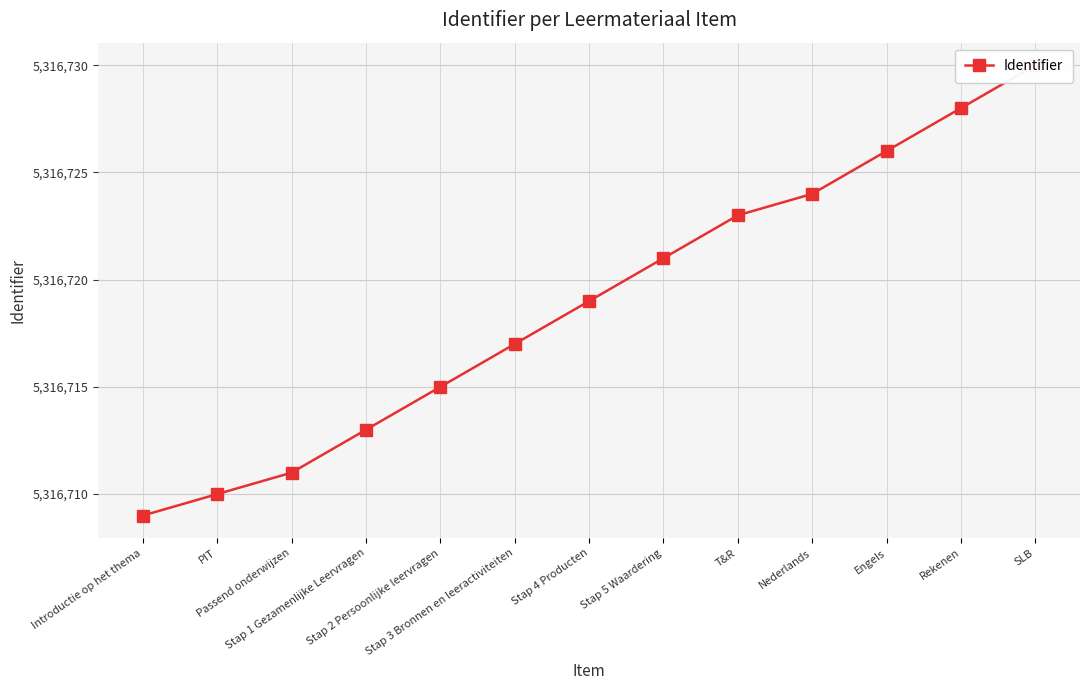

What value does the data have at Stap 4 Producten?

5316719